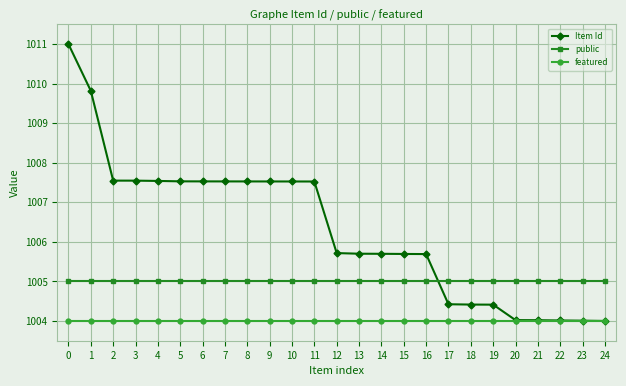

Reading right to left, what are all the values shown in this chart?

Item Id: 1004.0	1004.0	1004.0	1004.0	1004.0	1004.4	1004.4	1004.4	1005.7	1005.7	1005.7	1005.7	1005.7	1007.5	1007.5	1007.5	1007.5	1007.5	1007.5	1007.5	1007.5	1007.5	1007.5	1009.8	1011.0
public: 1005.0	1005.0	1005.0	1005.0	1005.0	1005.0	1005.0	1005.0	1005.0	1005.0	1005.0	1005.0	1005.0	1005.0	1005.0	1005.0	1005.0	1005.0	1005.0	1005.0	1005.0	1005.0	1005.0	1005.0	1005.0
featured: 1004.0	1004.0	1004.0	1004.0	1004.0	1004.0	1004.0	1004.0	1004.0	1004.0	1004.0	1004.0	1004.0	1004.0	1004.0	1004.0	1004.0	1004.0	1004.0	1004.0	1004.0	1004.0	1004.0	1004.0	1004.0